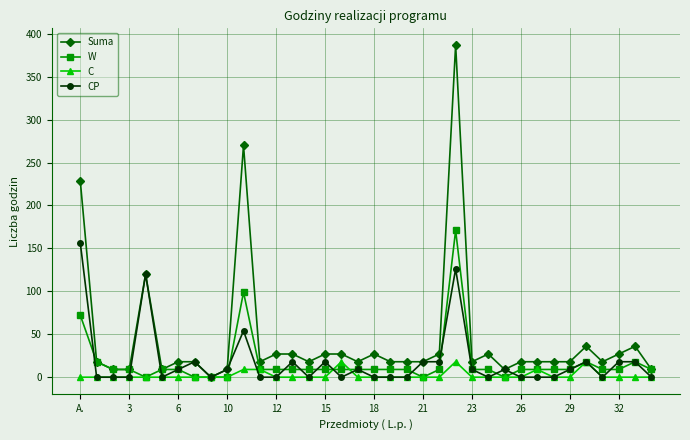

Which series has the largest range (max minus min)?

Suma